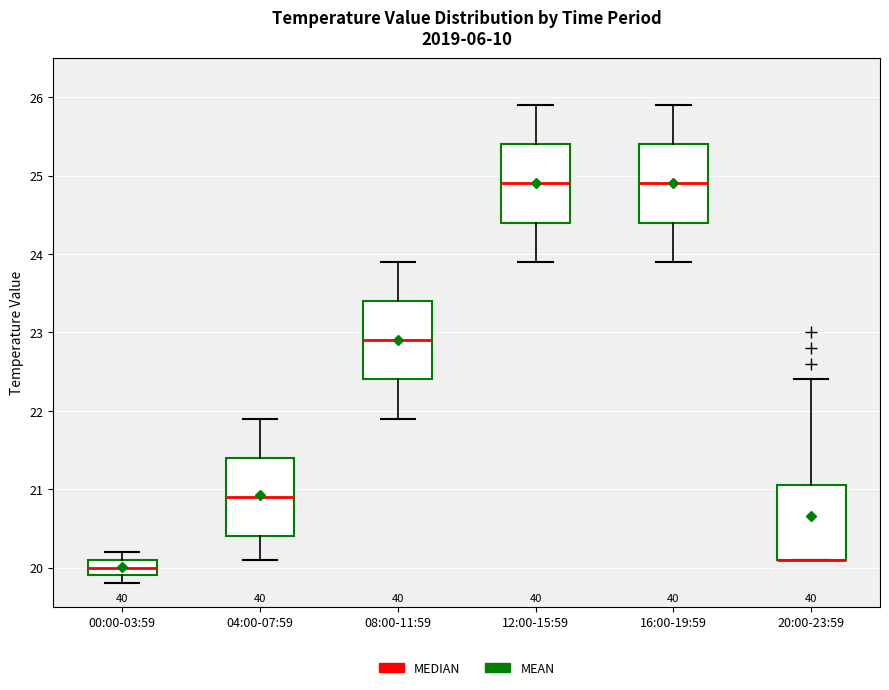

Where does the lower whisker of the box for 08:00-11:59 end on the y-axis? The values are not printed on the chart, so give them approximately, as read against the axis.

21.9